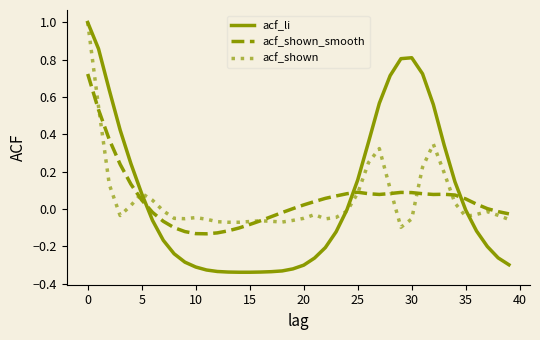

How many times do acf_shown_smooth and acf_li cross each other?

3